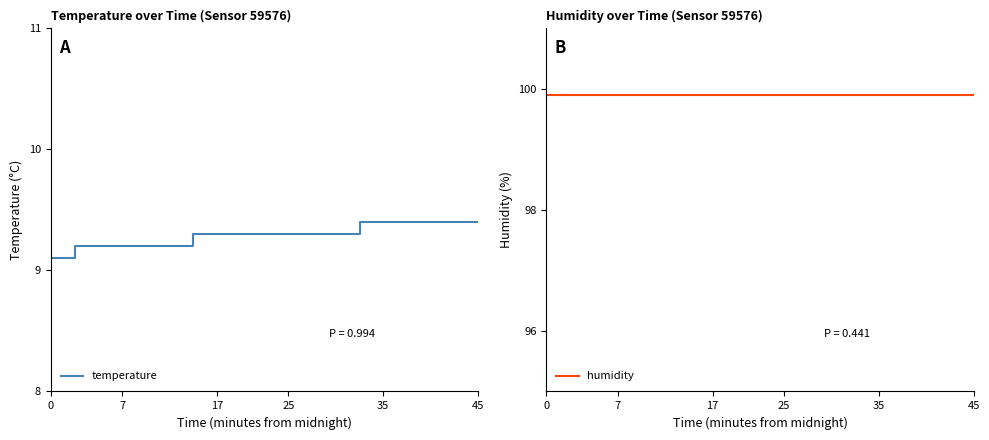

What is the value of the temperature point at the 6th from the left?

9.2